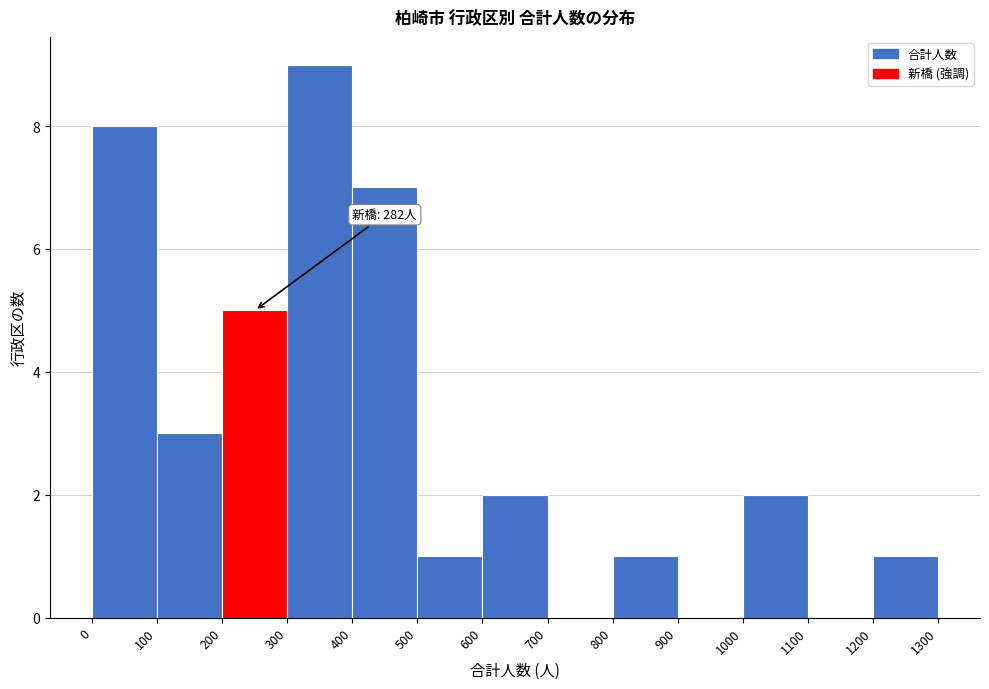

Which range on the x-axis has the tallest bar?

300 to 400